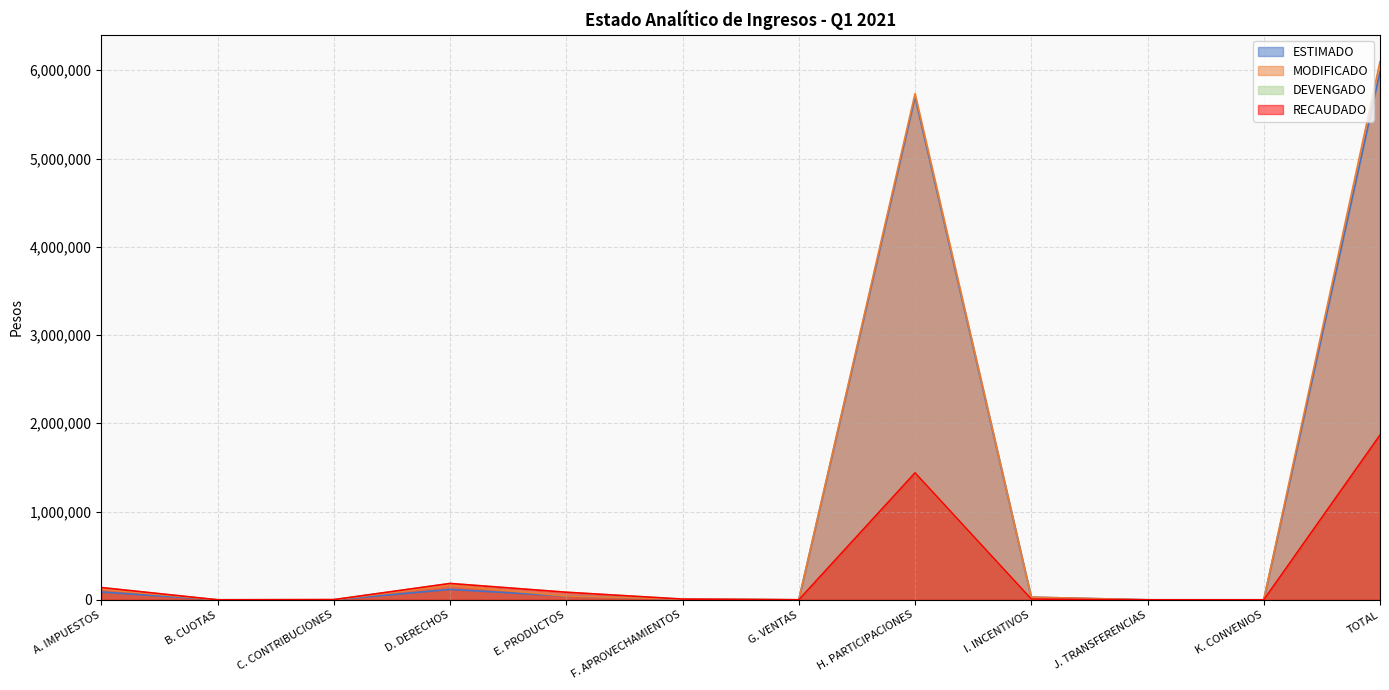

What is the difference between the highest and lowest values at E. PRODUCTOS?

42186.8